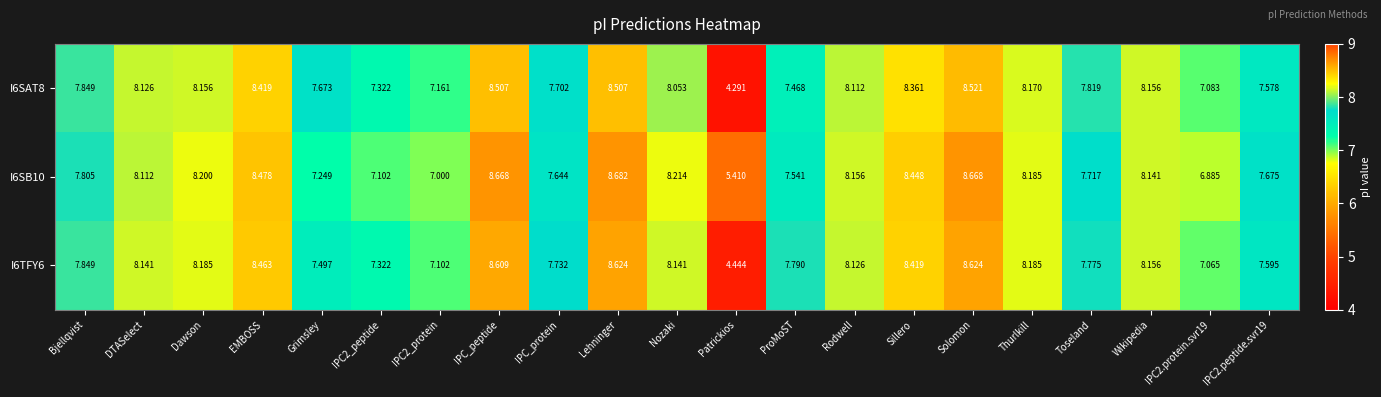

Count the number of data series in this chart.

3